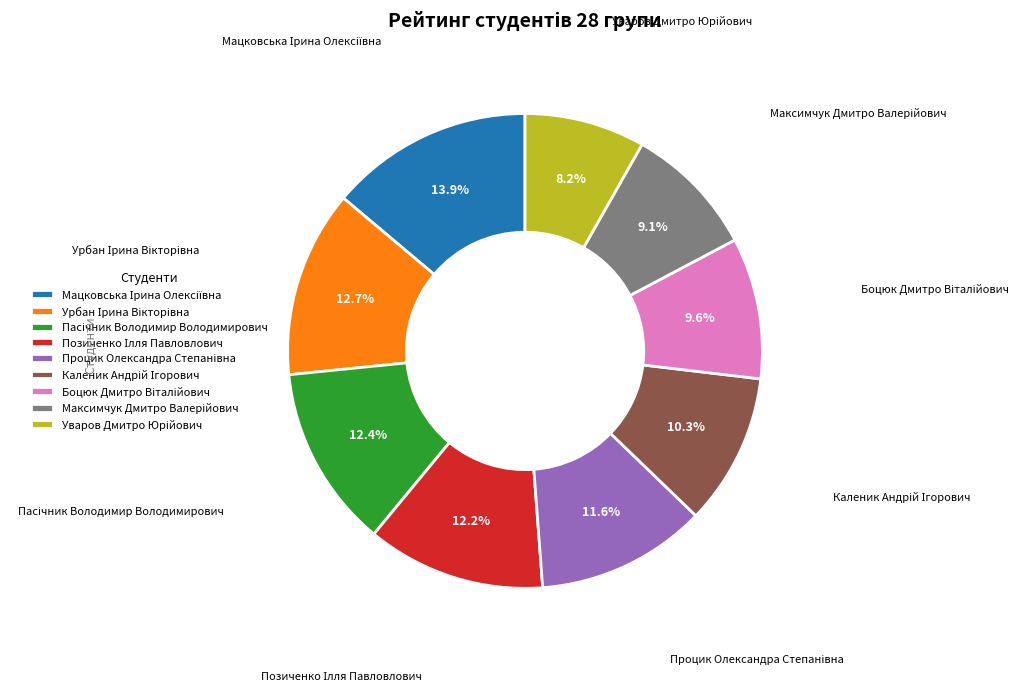

Is there a majority slice in this chart?

No